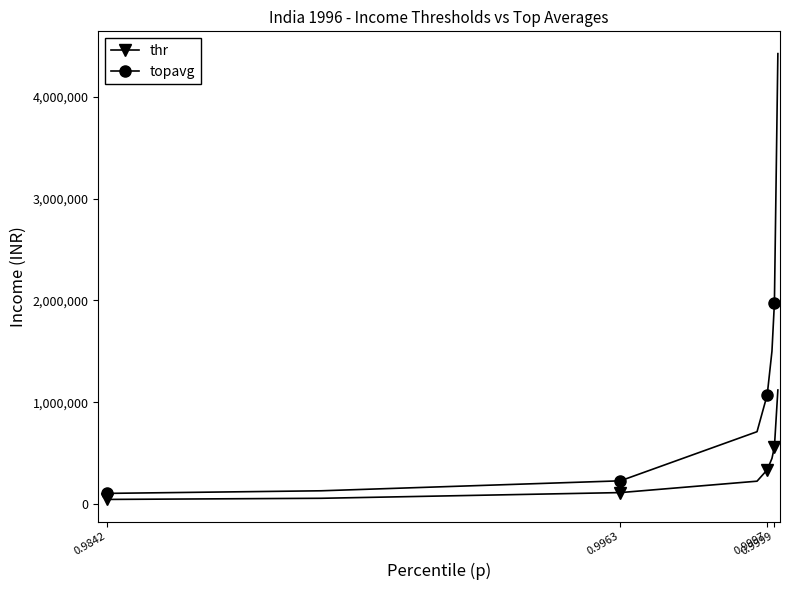

Which series has the widest spread of values?

topavg